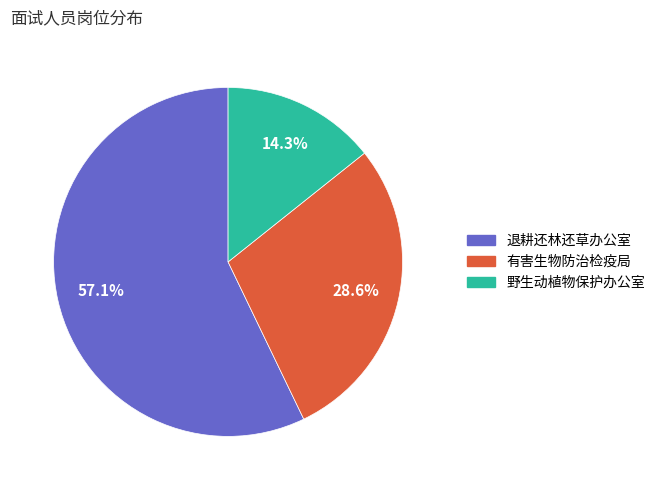

Is there a majority slice in this chart?

Yes